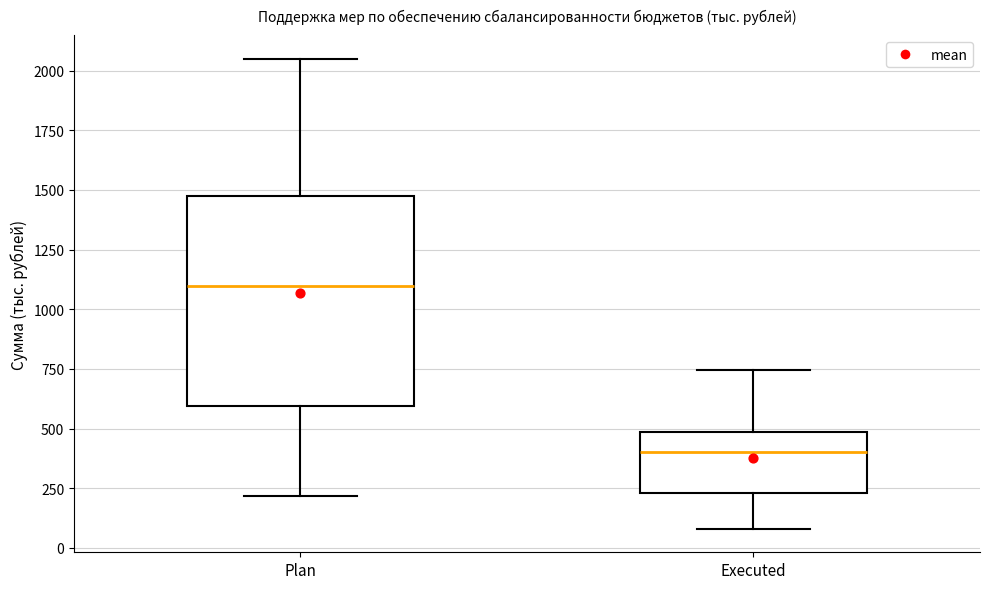

Which box has the lowest median line?

Executed